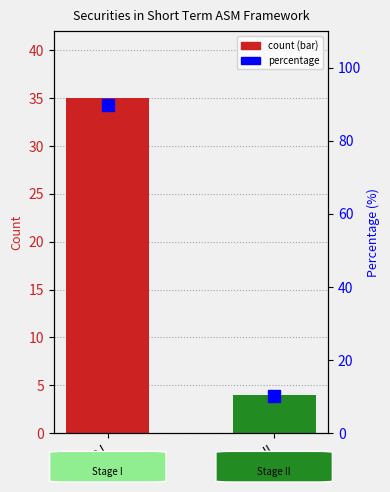

What is the label of the 2nd bar from the right?

Stage I